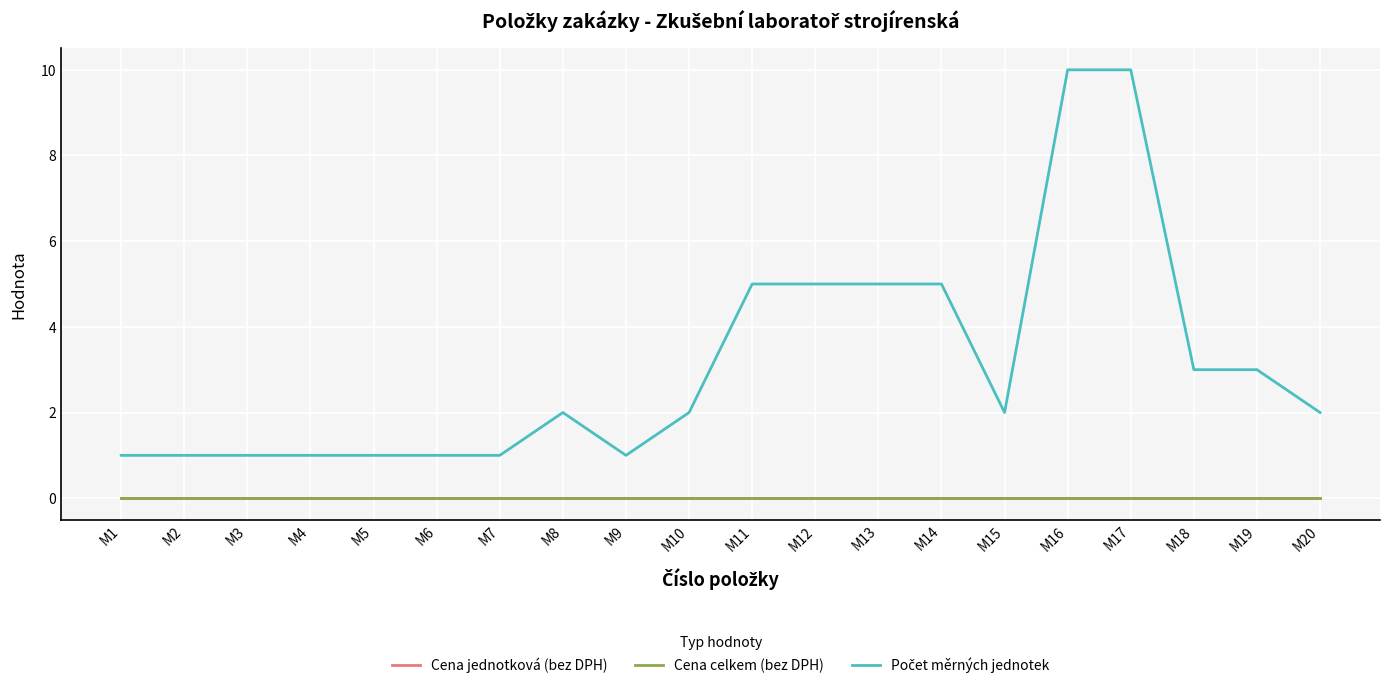

Is this an area chart (filled region under the line)?

No